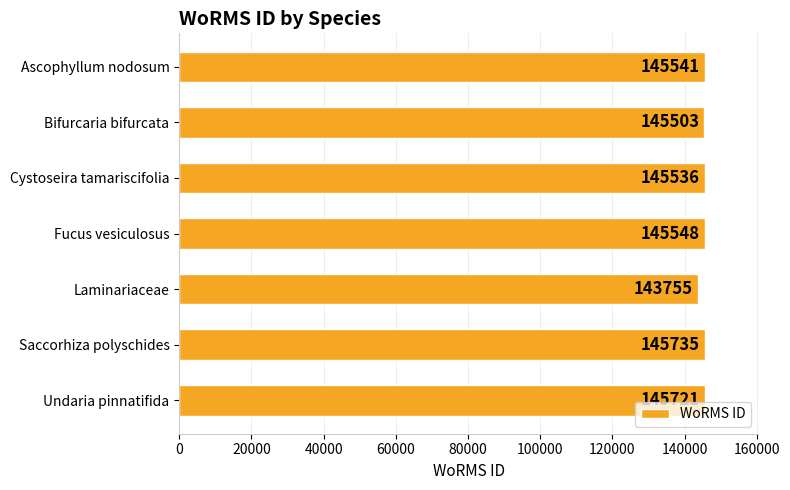

Are the bars horizontal?

Yes